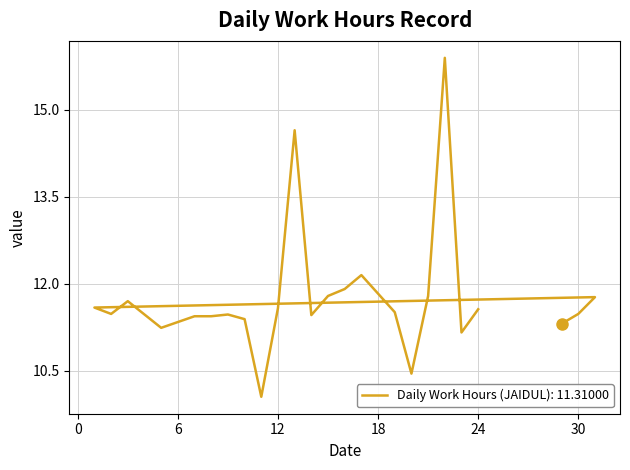

How many data points are less than 11?

2